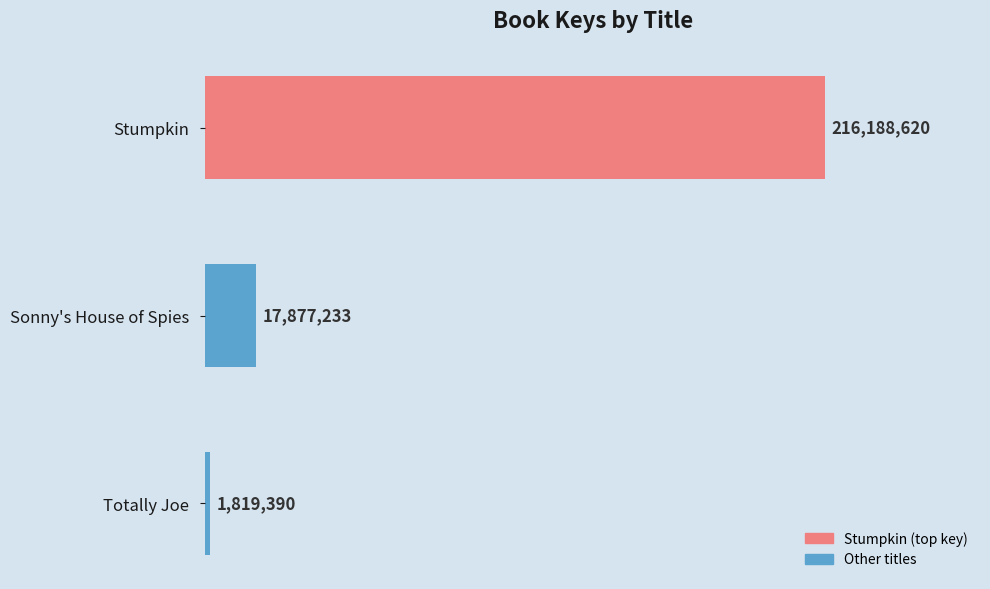

Rank the categories by value from lowest to highest.

Totally Joe, Sonny's House of Spies, Stumpkin